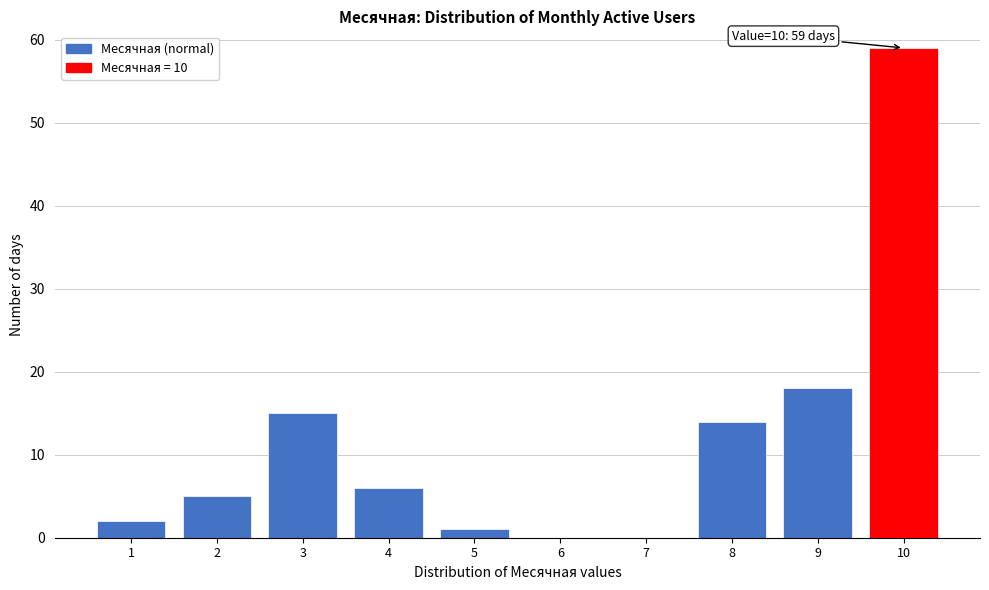

Over which range of the x-axis is the bar tallest?

9.5 to 10.5